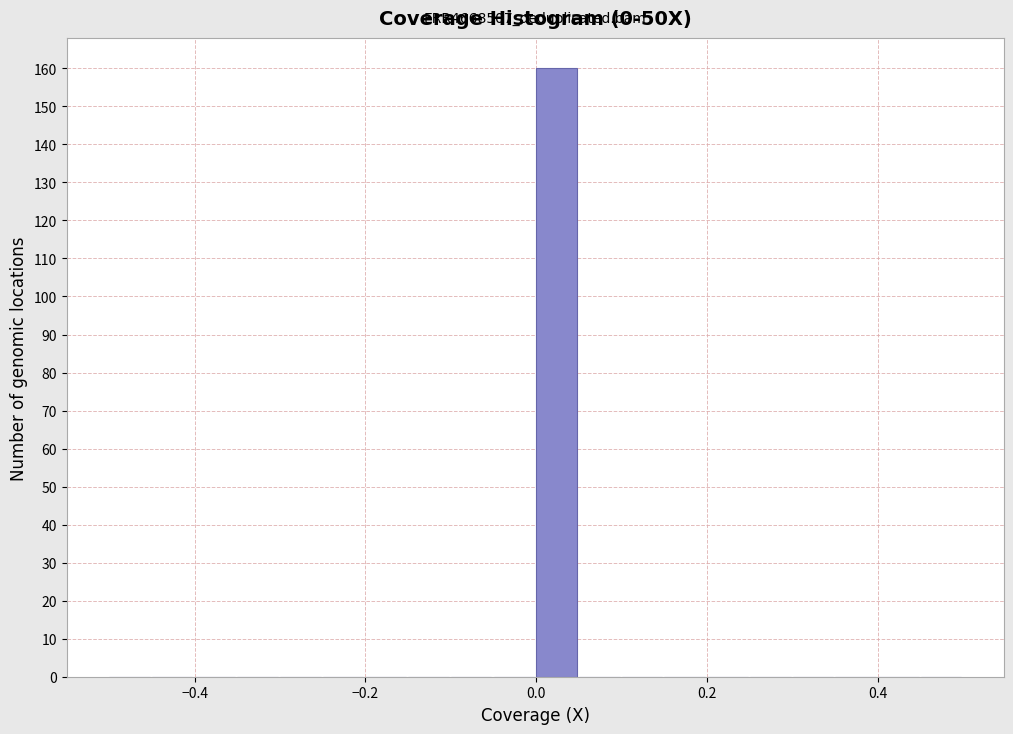

Around what value on the x-axis is the tallest bar? Give the approximate position of its centre, as read against the axis.

0.02